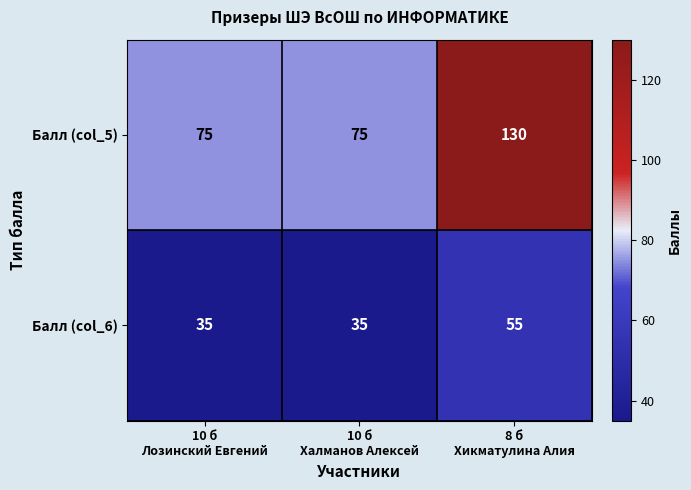

Reading left to right, extract all data points from this chart.

Балл (col_5): 75	75	130
Балл (col_6): 35	35	55